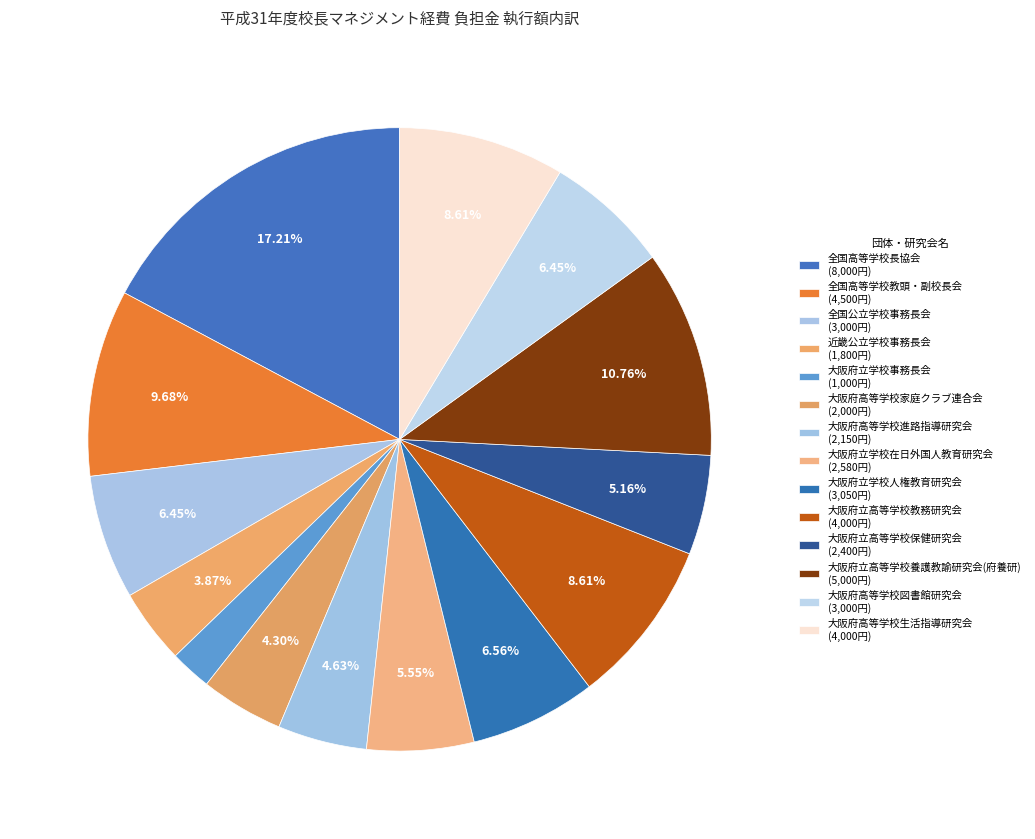

Count the number of slices in the pie.

14